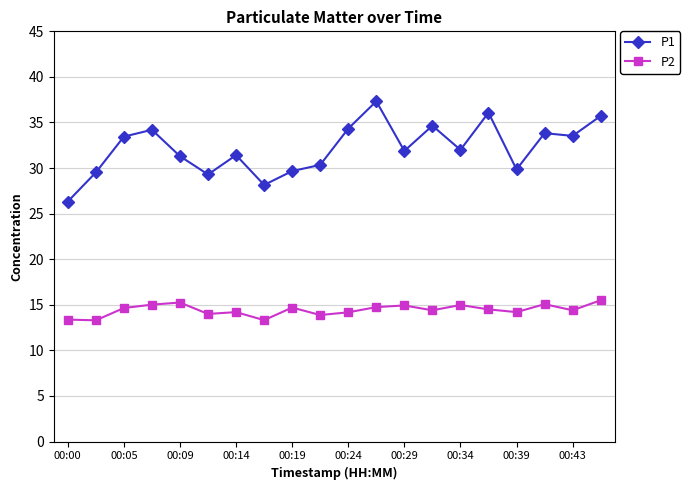

Which series has the largest total across all categories?

P1